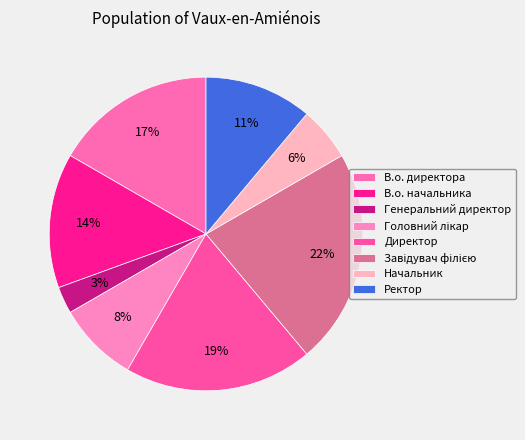

To the nearest percent, what percentage of the pie is Головний лікар?

8%